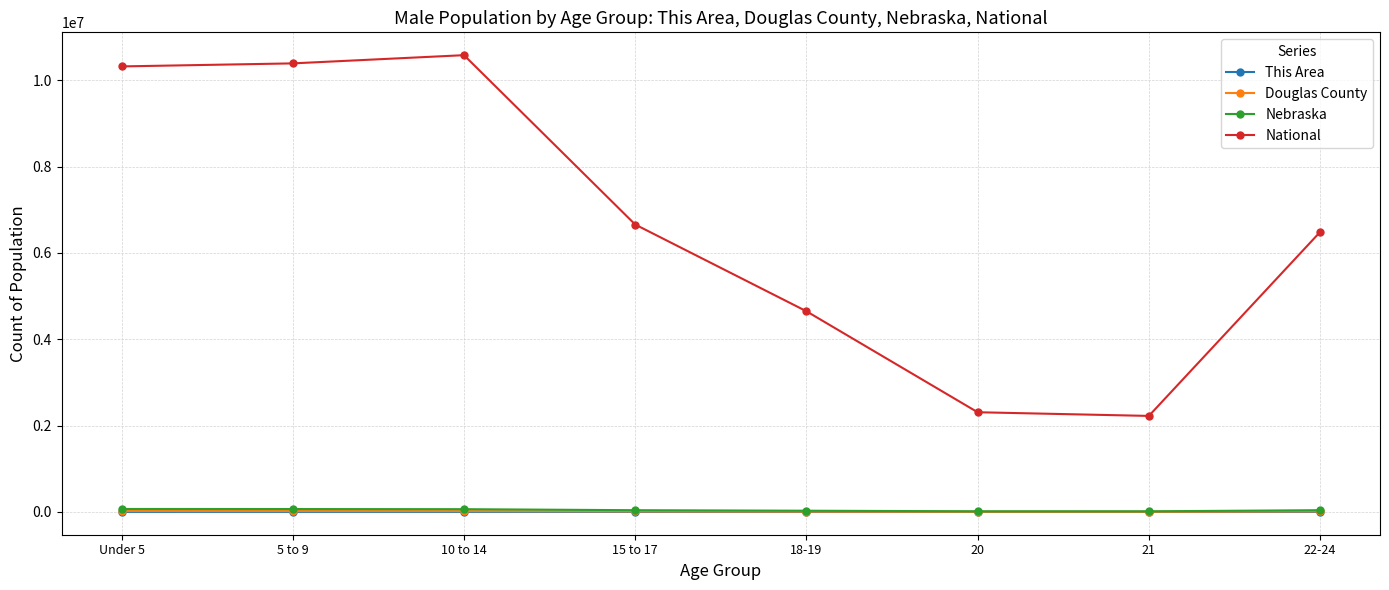

What is the label of the 5th point from the right?

15 to 17